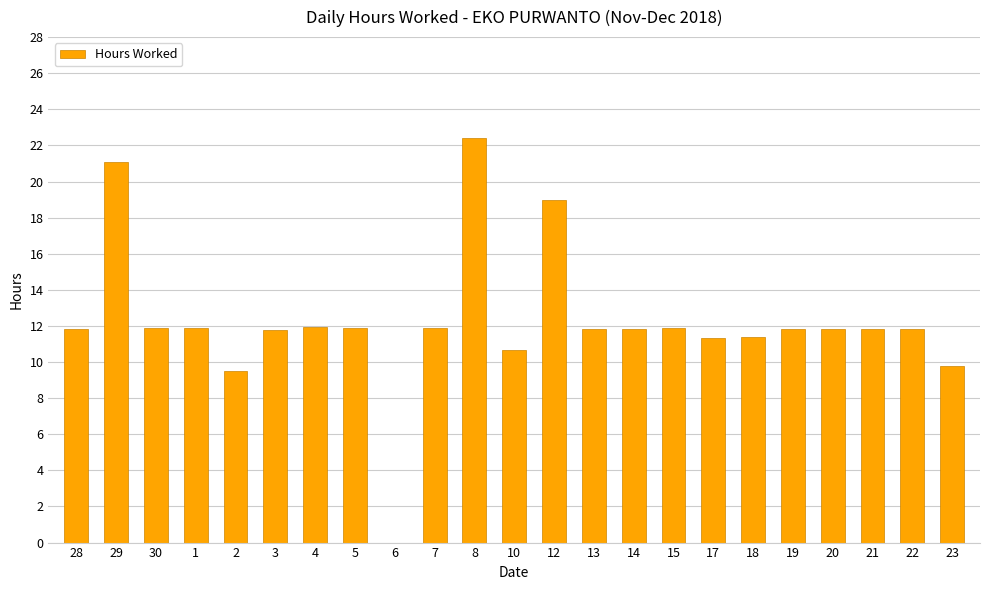

What is the greatest value displayed?

22.4